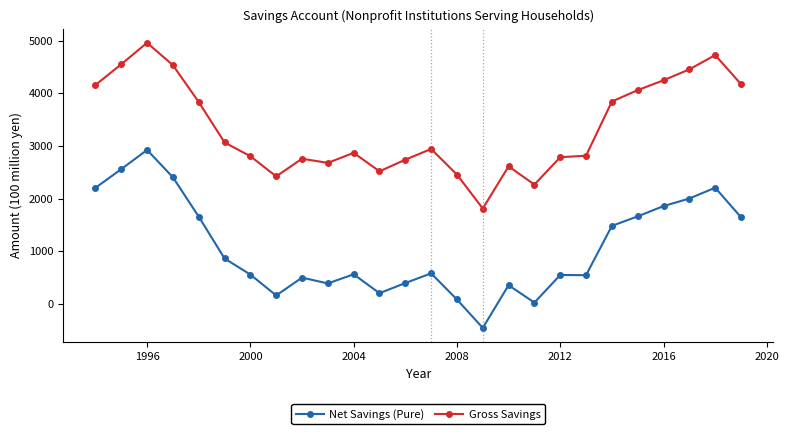

What is the difference between the maximum and second lowest values in the Net Savings (Pure) series?

2901.3